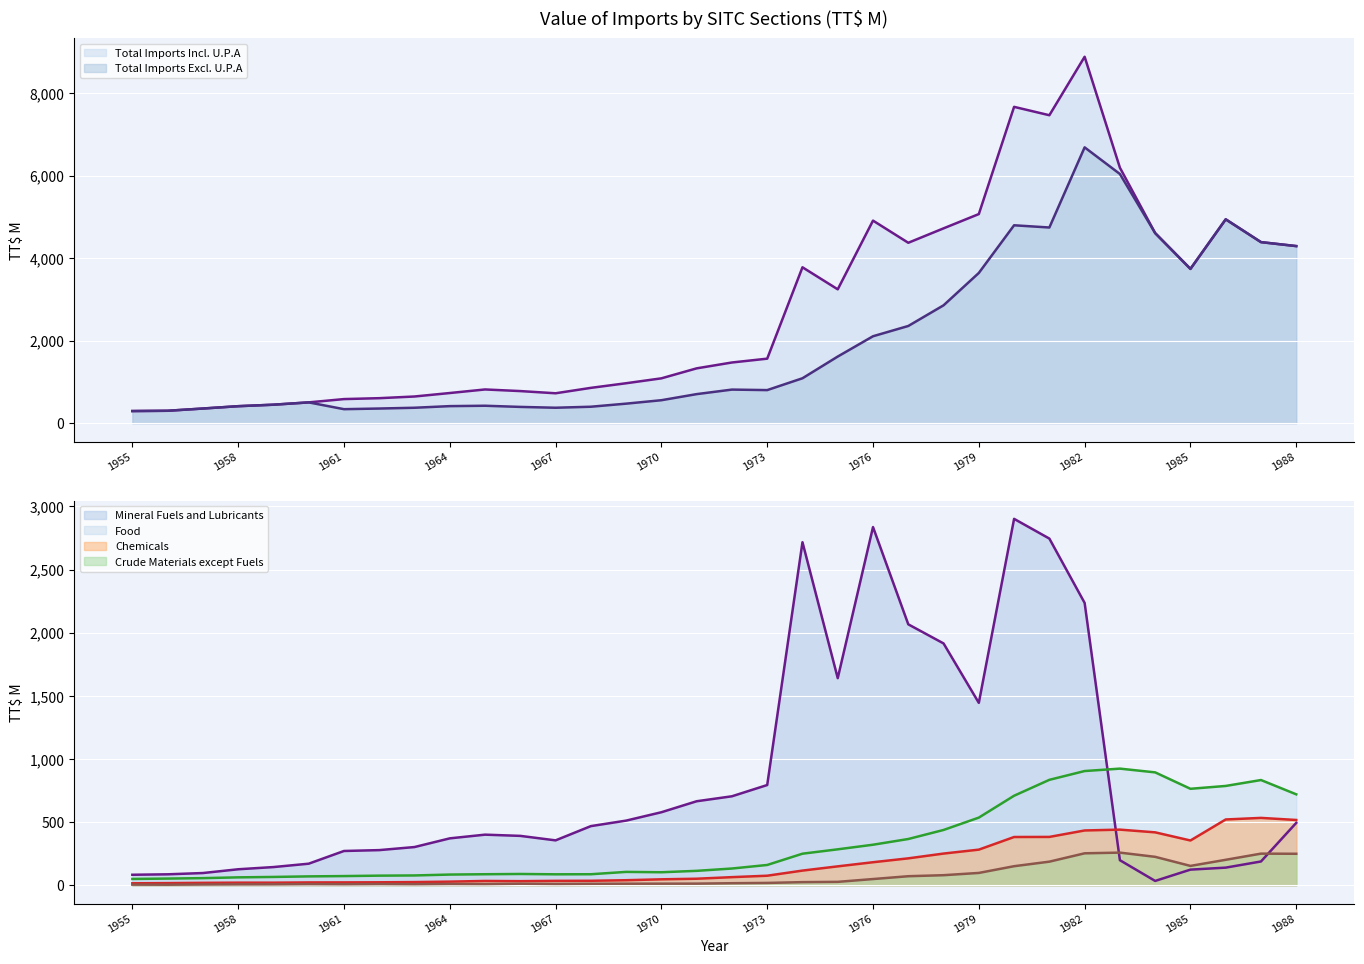

At which label is Crude Materials except Fuels closest to 131?

1980